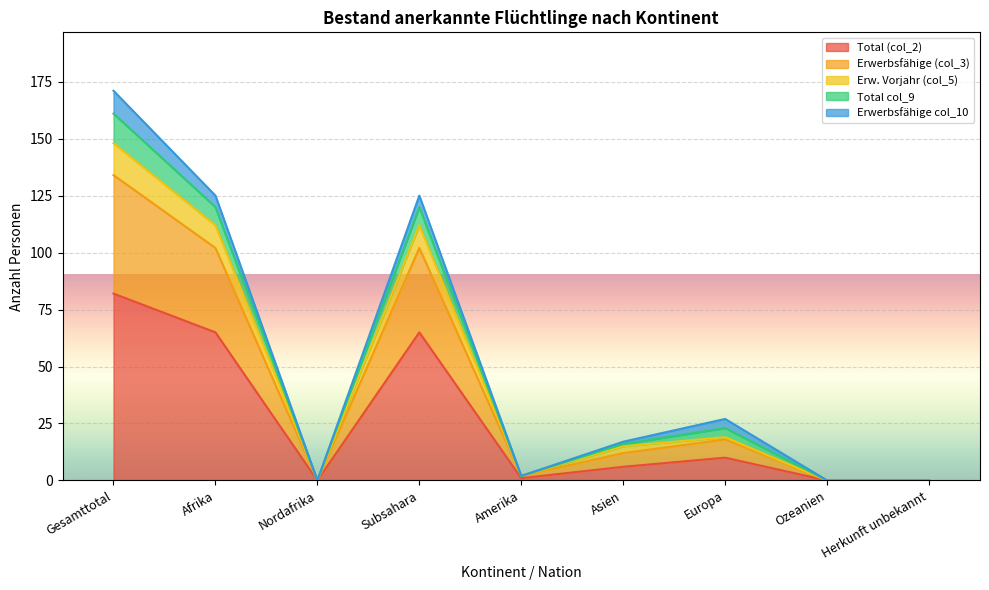

True or false: Total (col_2) and Erw. Vorjahr (col_5) cross at least once.

False